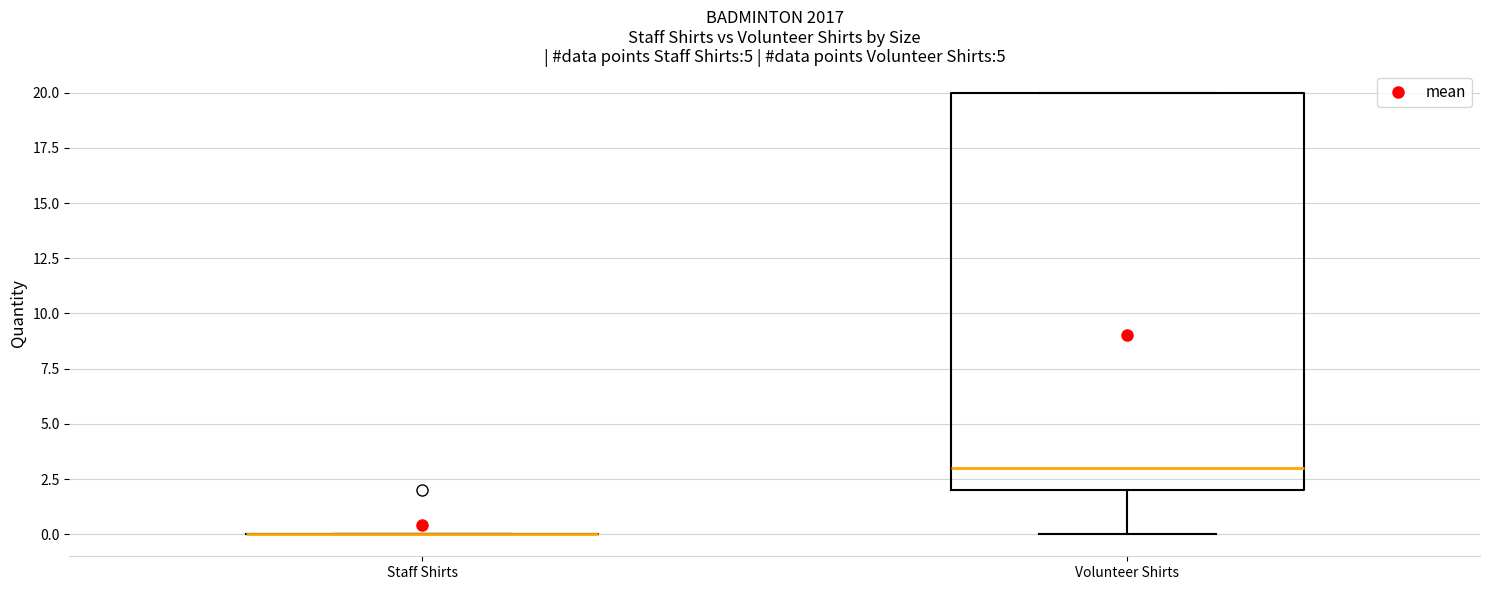

Reading left to right, read every box against the y-axis: the position of its median line, the range the box covers, and the ends of its whiskers. The values are not printed on the chart, so give them approximately, as read against the axis.

Staff Shirts: box collapsed to a line at 0, whiskers 0 to 0
Volunteer Shirts: median 3, box 2 to 20, whiskers 0 to 20